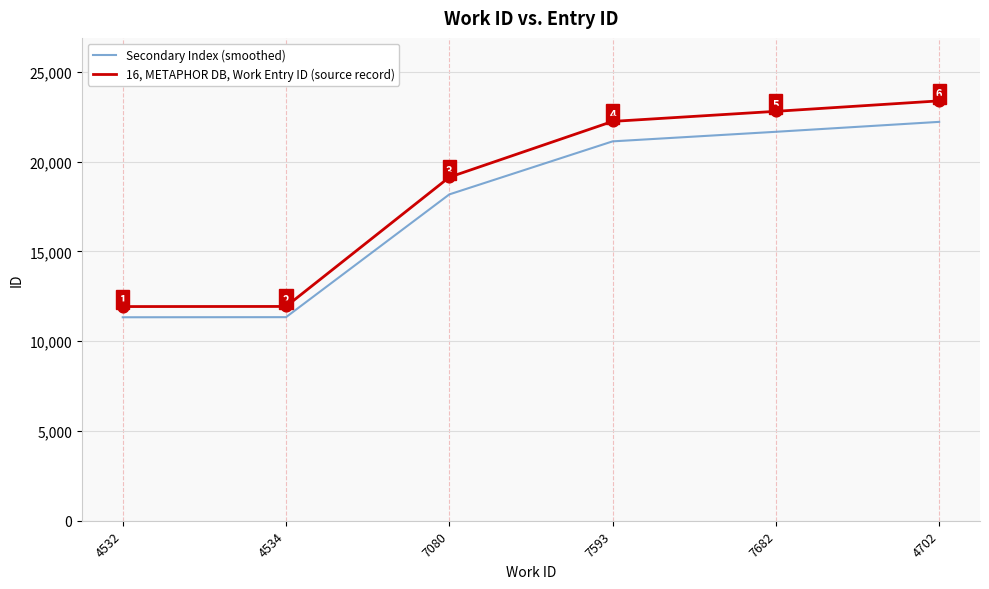

Which series has the largest range (max minus min)?

16, METAPHOR DB, Work Entry ID (source record)